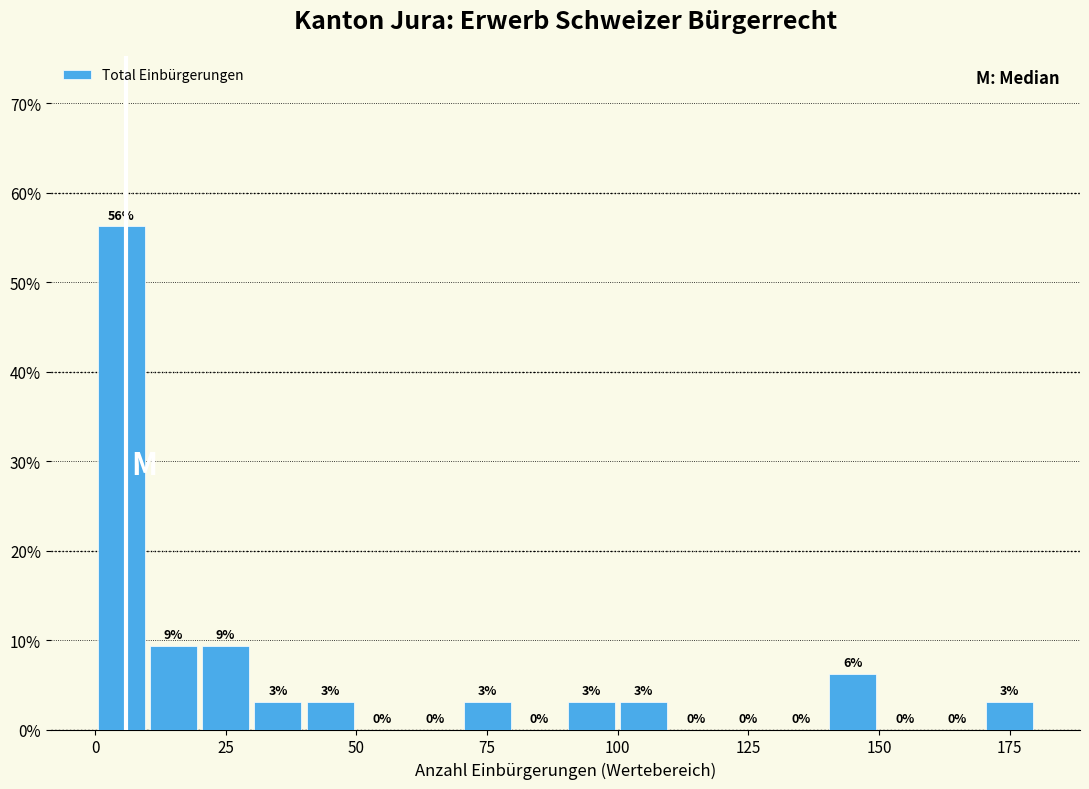

Around what value on the x-axis is the tallest bar? Give the approximate position of its centre, as read against the axis.

5